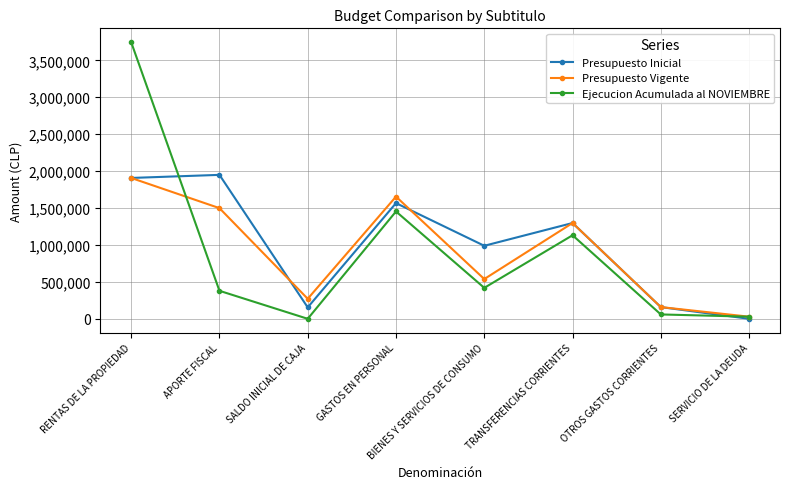

What are all the series names shown in the legend?

Presupuesto Inicial, Presupuesto Vigente, Ejecucion Acumulada al NOVIEMBRE